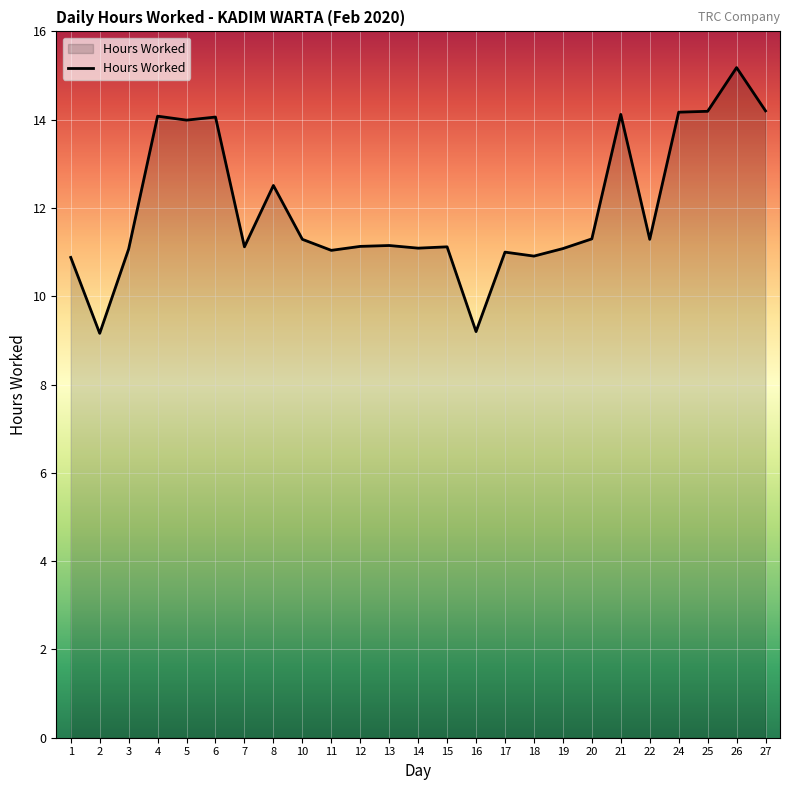

Is it true that the value at 14 is 3.0?

False